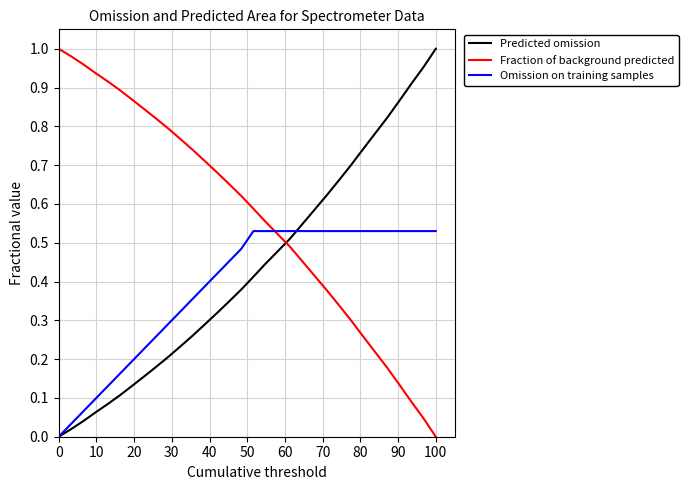

Which series ends up on top after the final intersection of Predicted omission and Fraction of background predicted?

Predicted omission